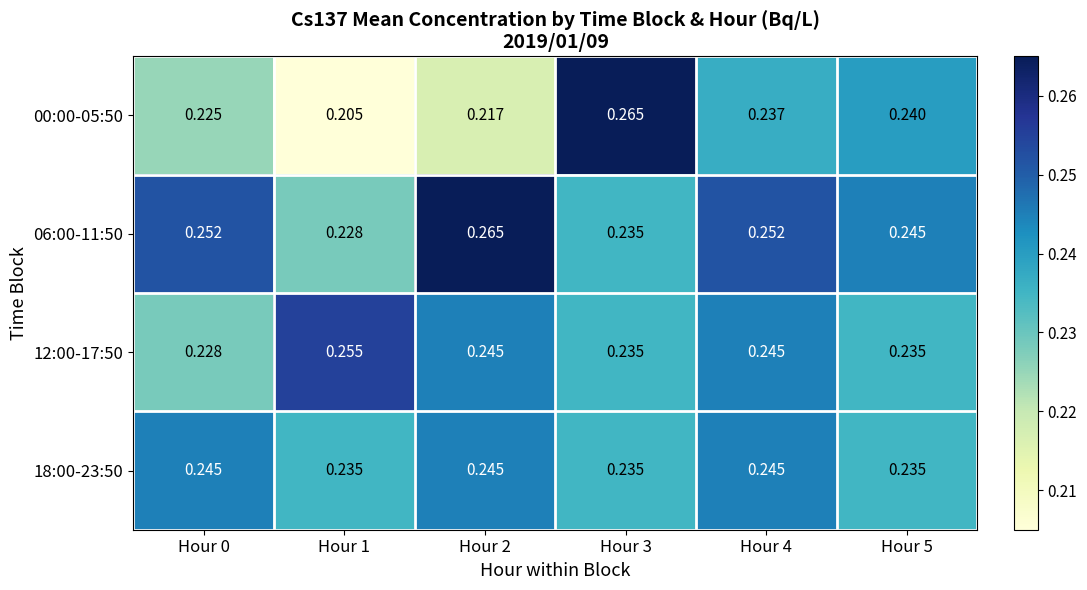

Is the value of 12:00-17:50 at Hour 5 greater than the value of 00:00-05:50 at Hour 5?

No